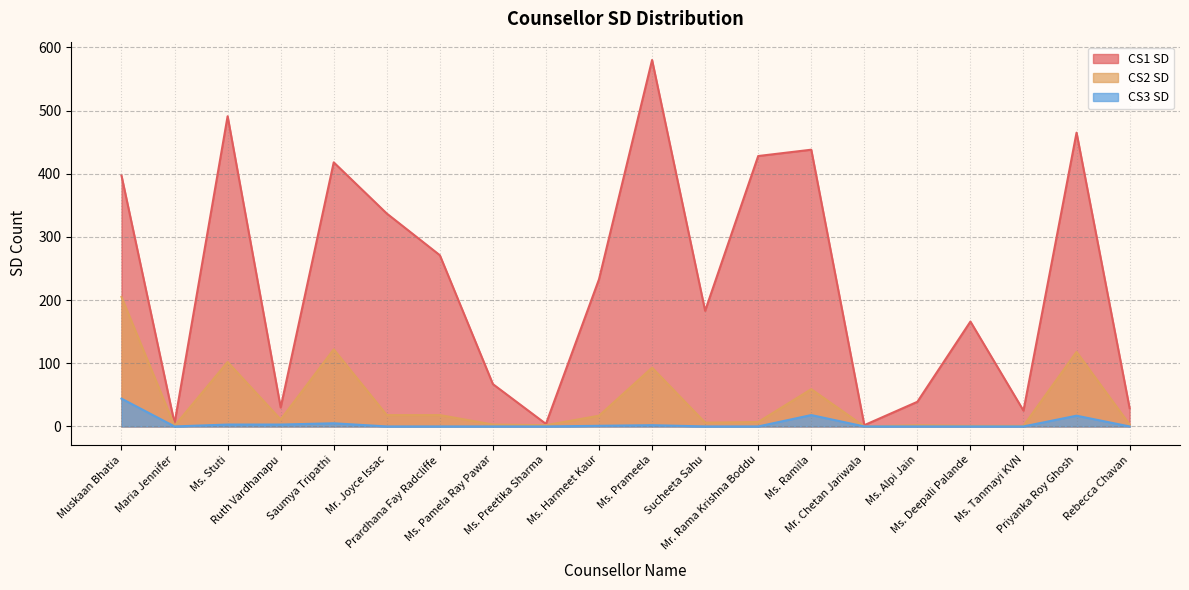

Which series has the largest range (max minus min)?

CS1 SD